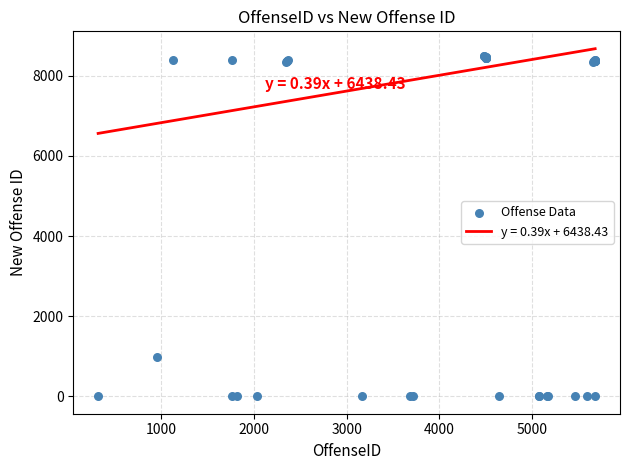

What Y value in the scatter plot is closest to 4246?

971